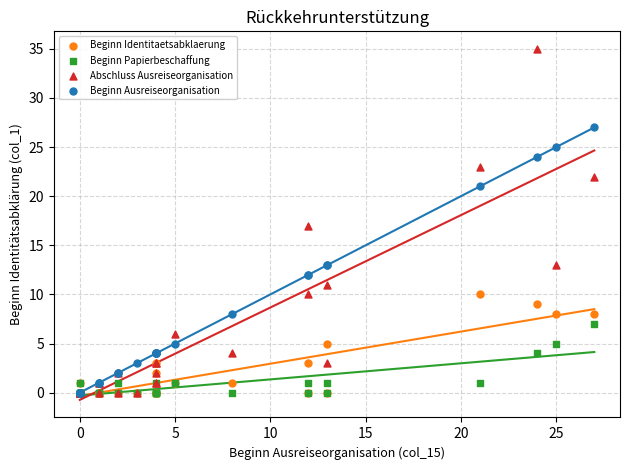

What are all the series names shown in the legend?

Beginn Identitaetsabklaerung, Beginn Papierbeschaffung, Abschluss Ausreiseorganisation, Beginn Ausreiseorganisation